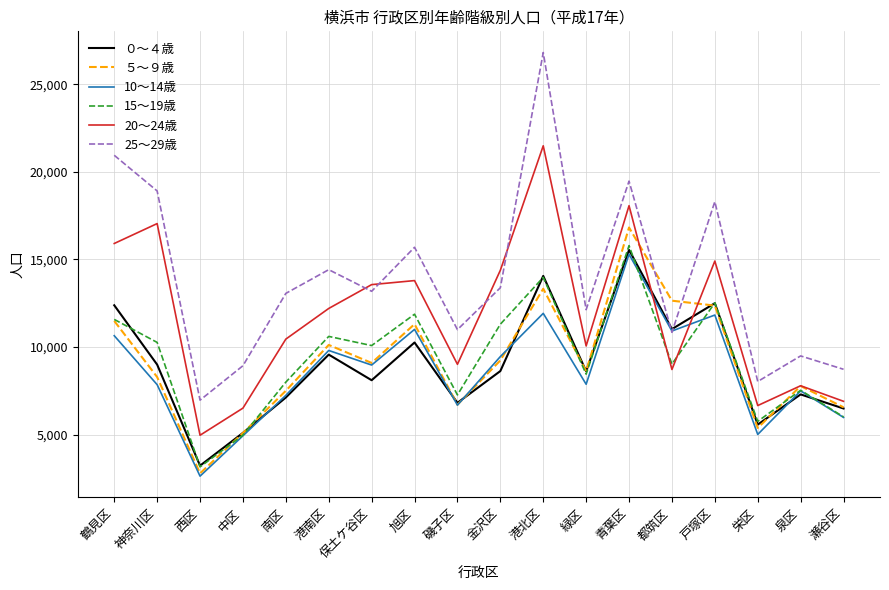

What position from the left is 栄区?

16